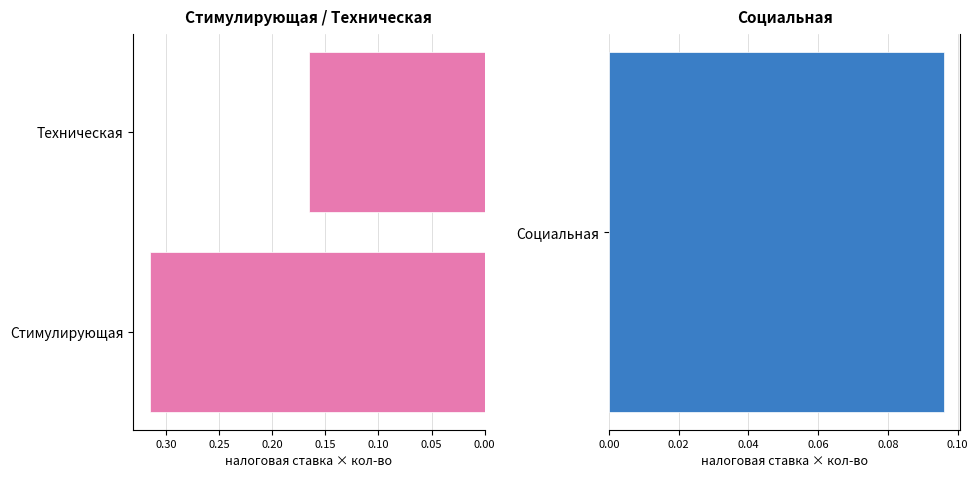

Read the value at Стимулирующая.

0.3